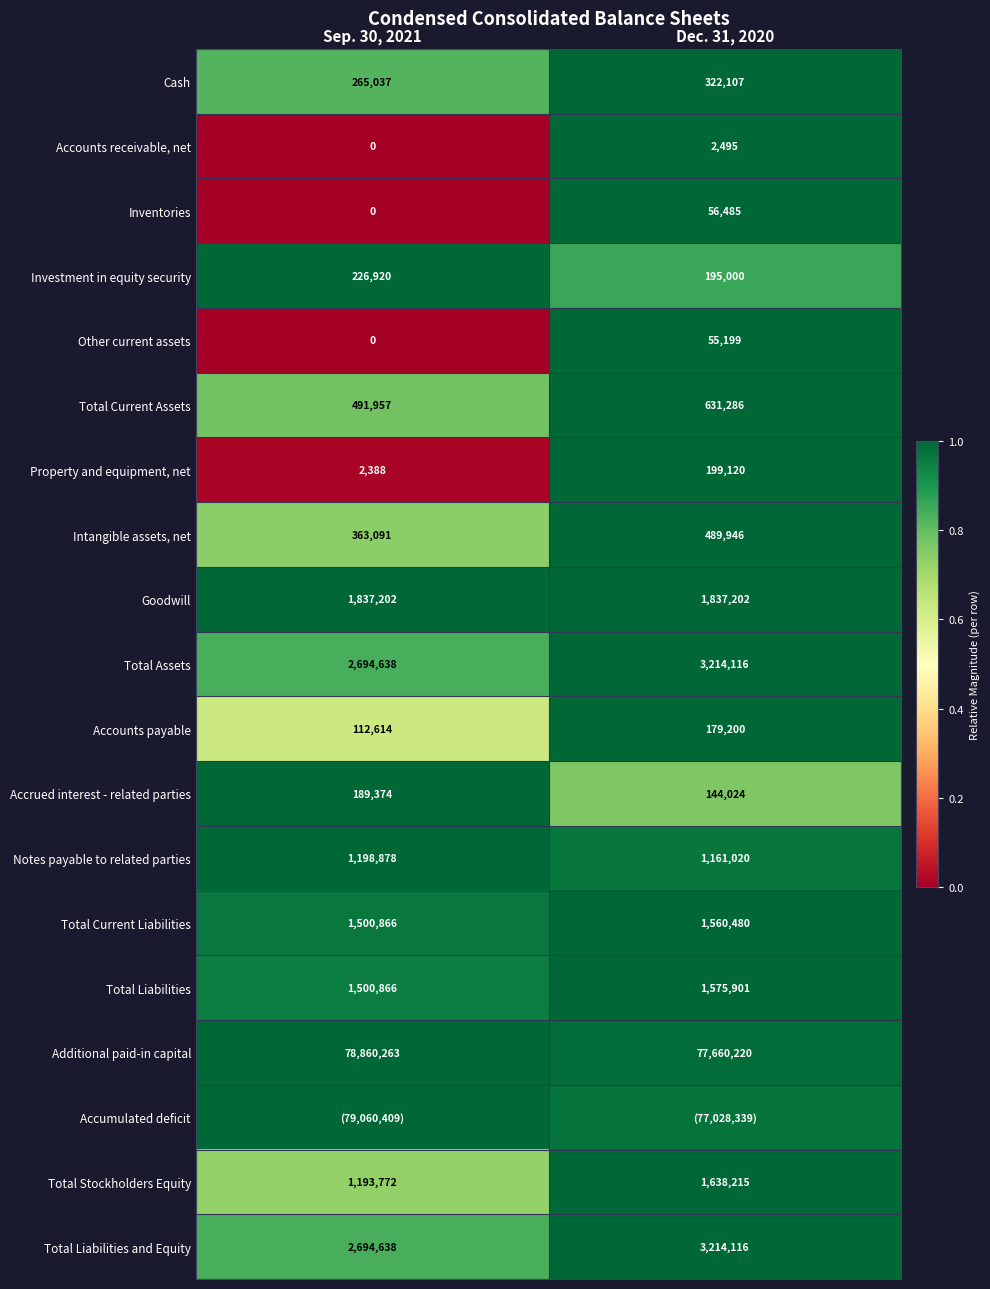

Is the value of Other current assets at Sep. 30, 2021 greater than the value of Total Assets at Sep. 30, 2021?

No